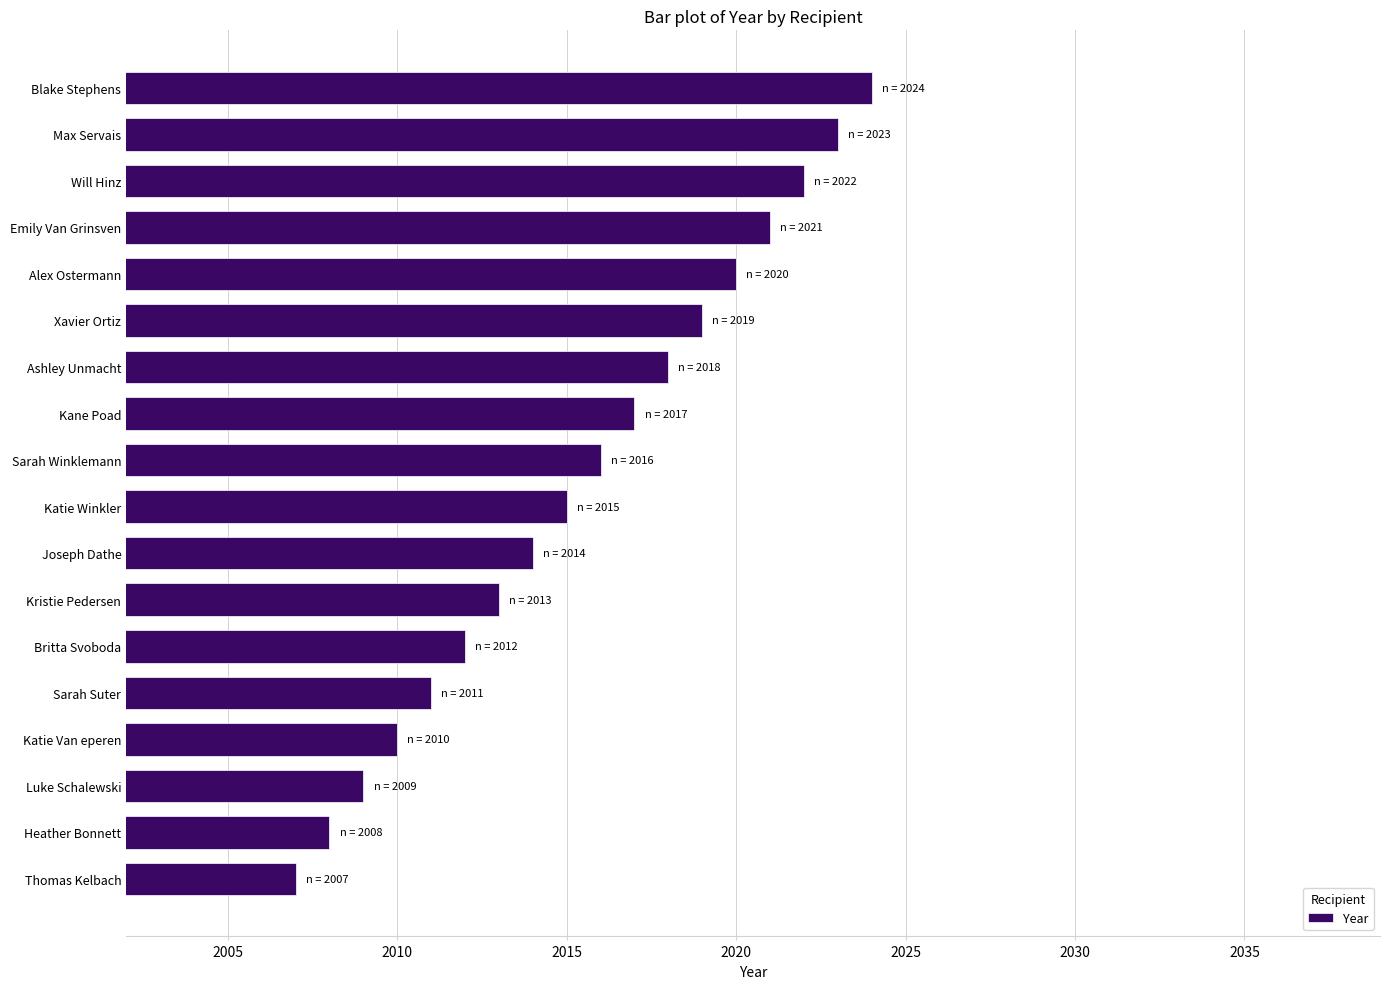

List the labels in order of value, smallest first.

Thomas Kelbach, Heather Bonnett, Luke Schalewski, Katie Van eperen, Sarah Suter, Britta Svoboda, Kristie Pedersen, Joseph Dathe, Katie Winkler, Sarah Winklemann, Kane Poad, Ashley Unmacht, Xavier Ortiz, Alex Ostermann, Emily Van Grinsven, Will Hinz, Max Servais, Blake Stephens